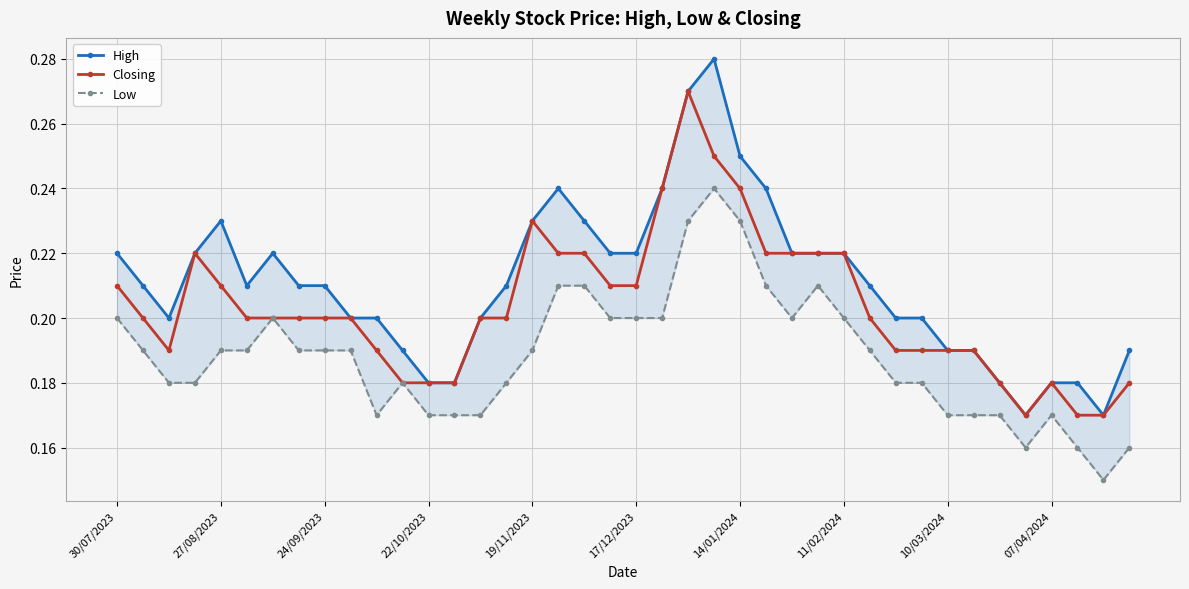

Count the Closing values in the range 0 to 1.

40